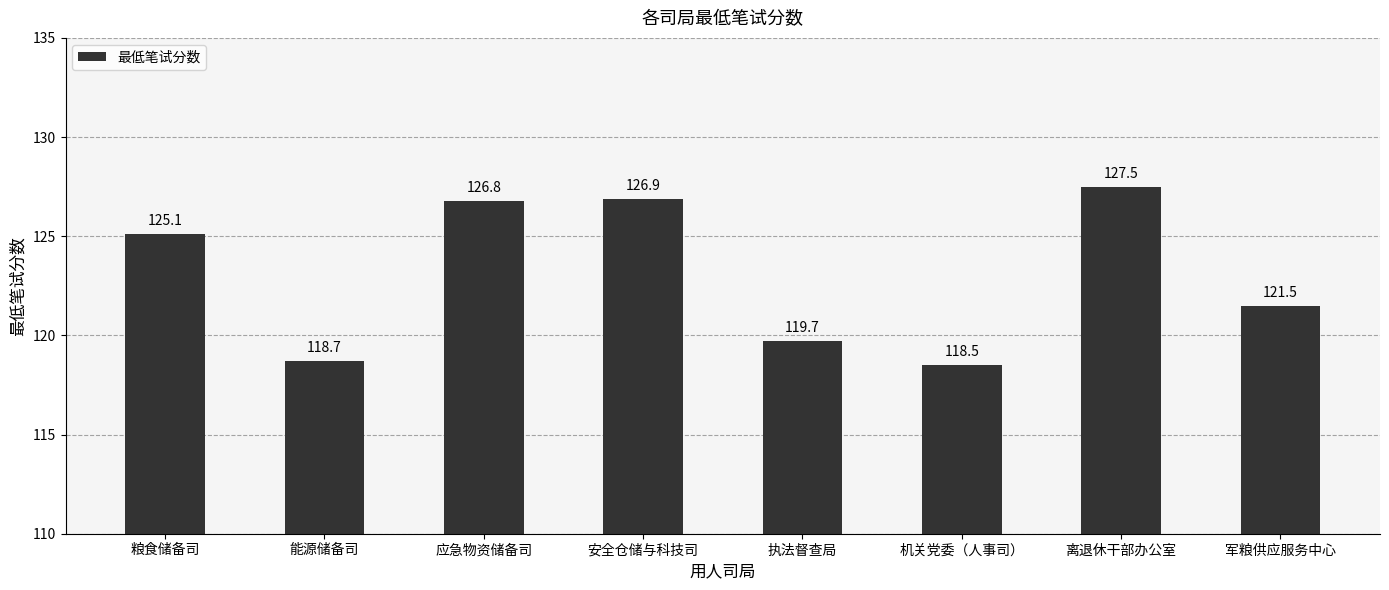

Reading left to right, list all the values displayed in this chart.

粮食储备司=125.1	能源储备司=118.7	应急物资储备司=126.8	安全仓储与科技司=126.9	执法督查局=119.7	机关党委（人事司）=118.5	离退休干部办公室=127.5	军粮供应服务中心=121.5